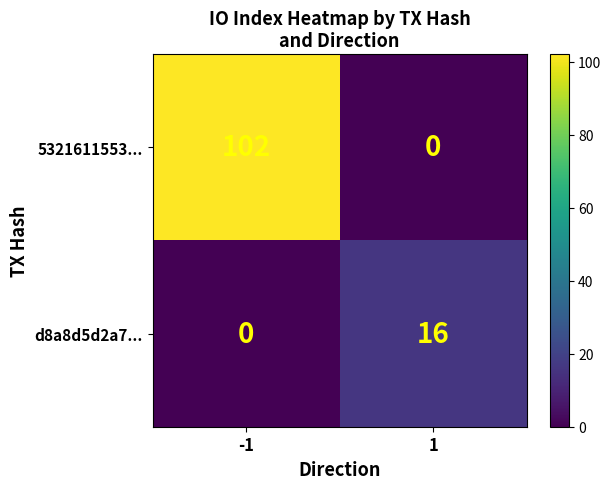

At how many categories does at least one series exceed 74?

1